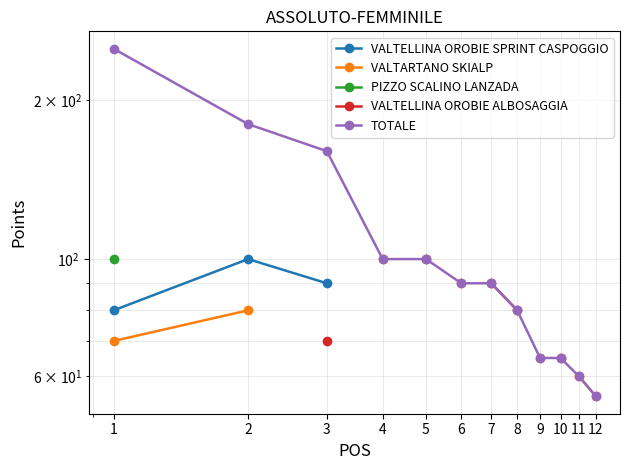

Which label corresponds to the smallest value in the chart?

12